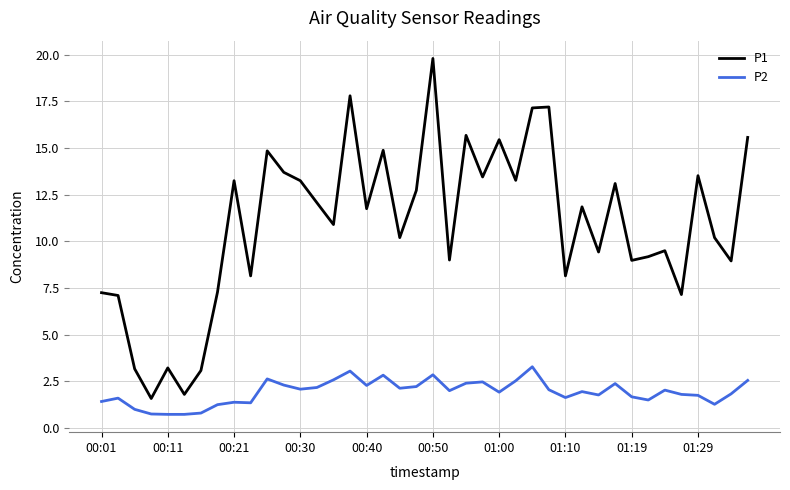

What is the maximum value for P2?

3.3